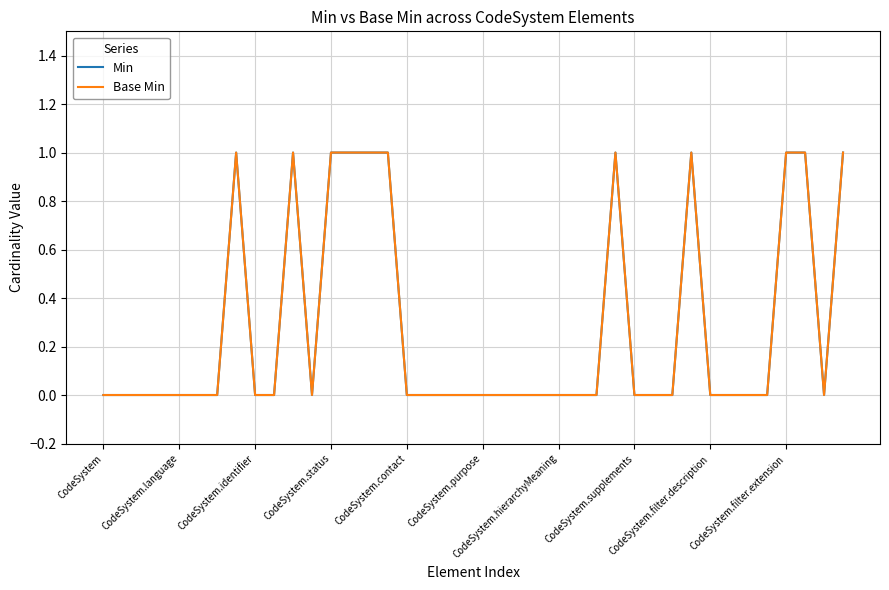

List the series in order of their peak value, highest first.

Min, Base Min